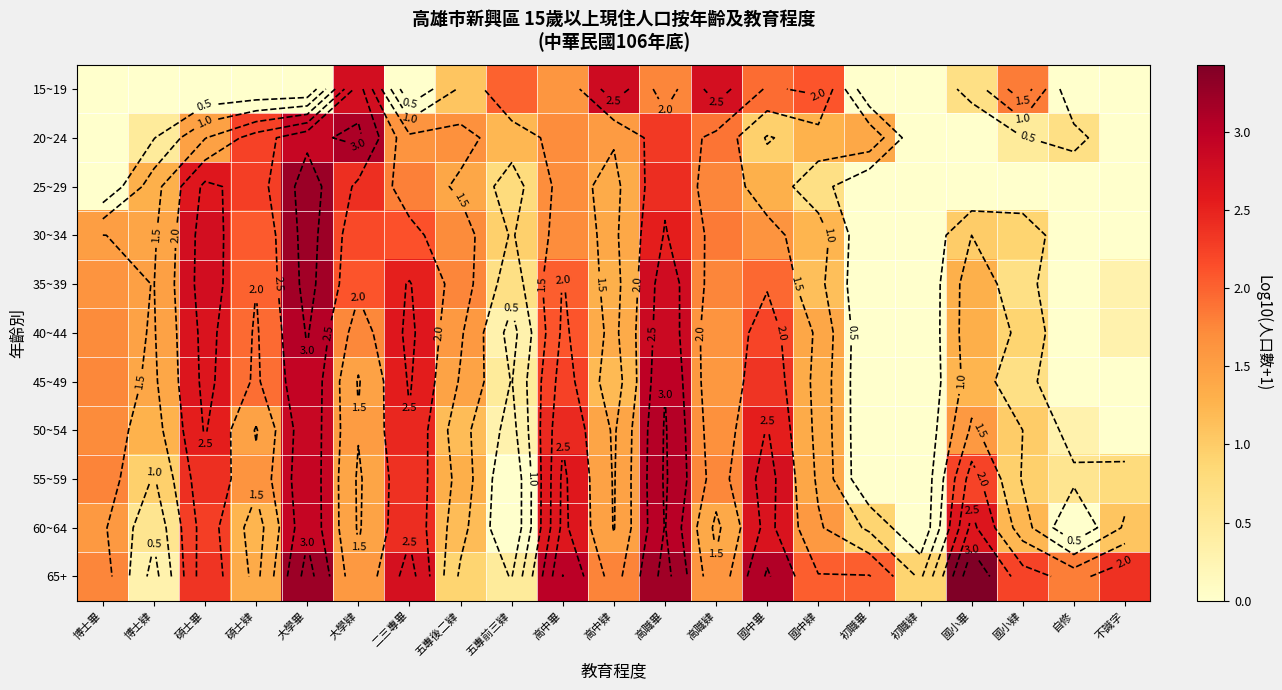

Between 國中肄 and 二三專畢, which is larger?

國中肄